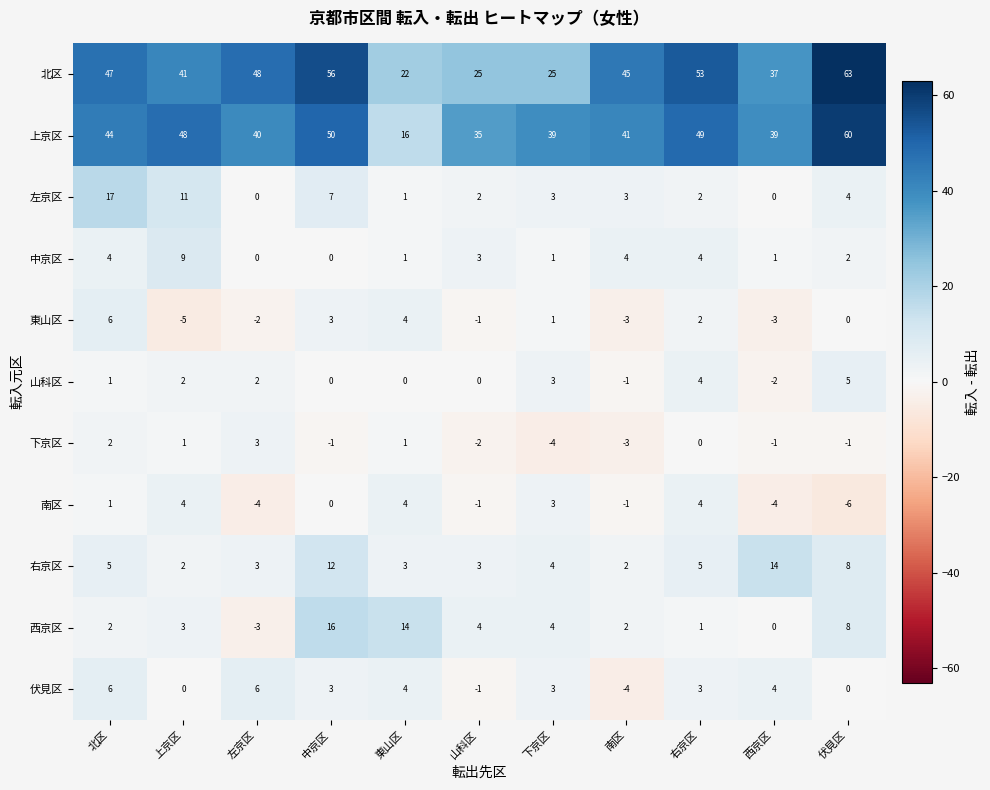

Between 左京区 and 中京区, which series saw the biggest shift?

西京区